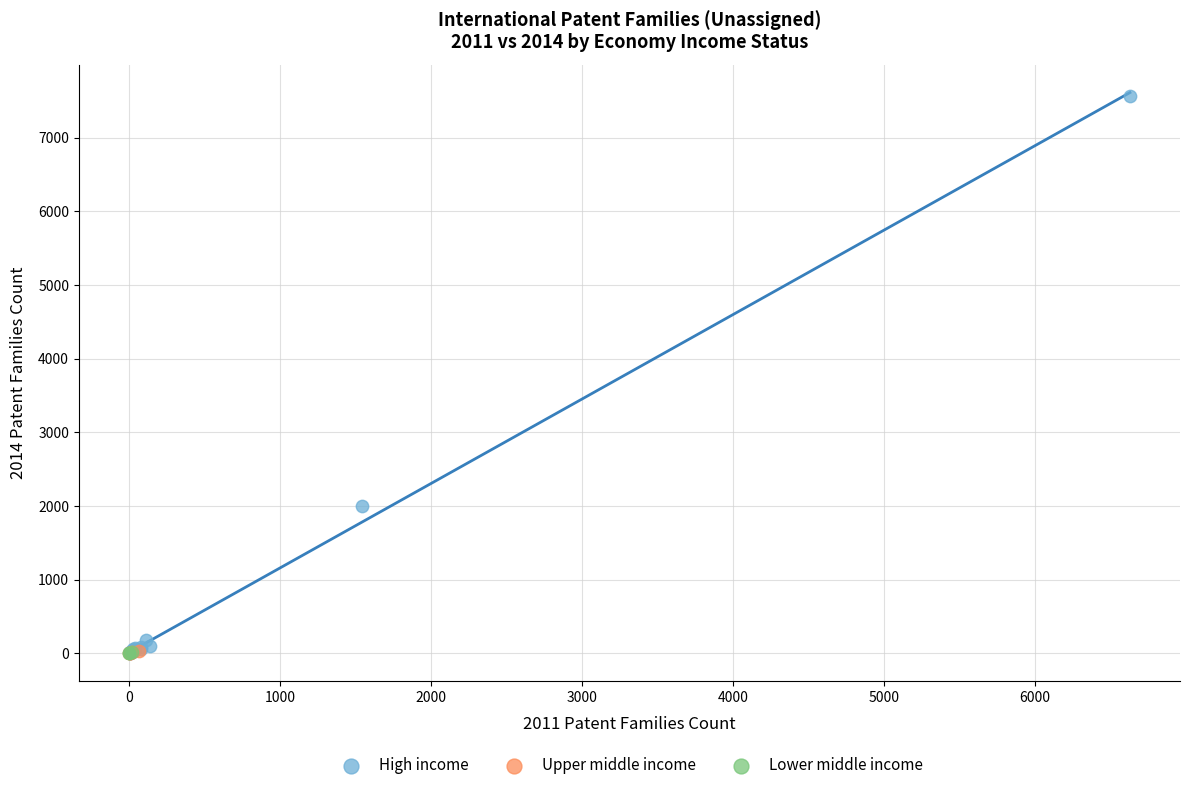

Which series contains the highest Y value?

High income